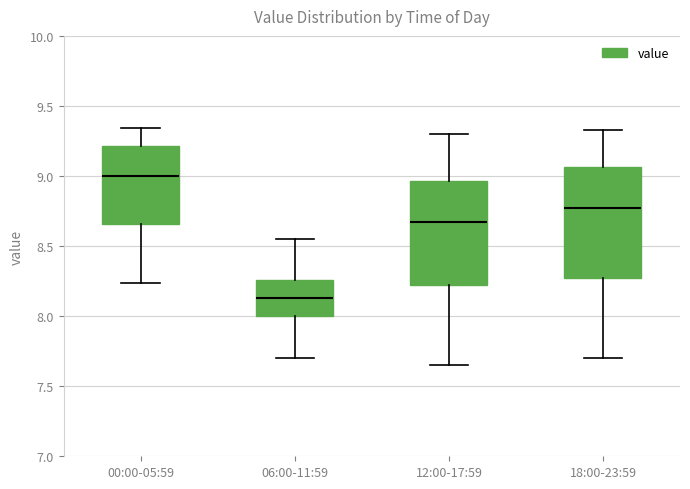

Reading left to right, transcribe this box plot: for each box, give where its median line is, the range the box spans, and where its two whiskers end, as read against the y-axis. The values are not printed on the chart, so give them approximately, as read against the axis.

00:00-05:59: median 9.00, box 8.65 to 9.20, whiskers 8.25 to 9.35
06:00-11:59: median 8.15, box 8.00 to 8.25, whiskers 7.70 to 8.55
12:00-17:59: median 8.70, box 8.25 to 8.95, whiskers 7.65 to 9.30
18:00-23:59: median 8.80, box 8.30 to 9.05, whiskers 7.70 to 9.35